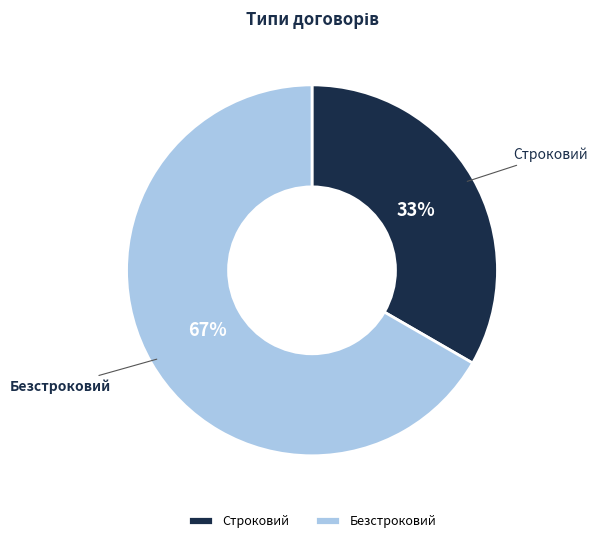

Between Безстроковий and Строковий, which is larger?

Безстроковий